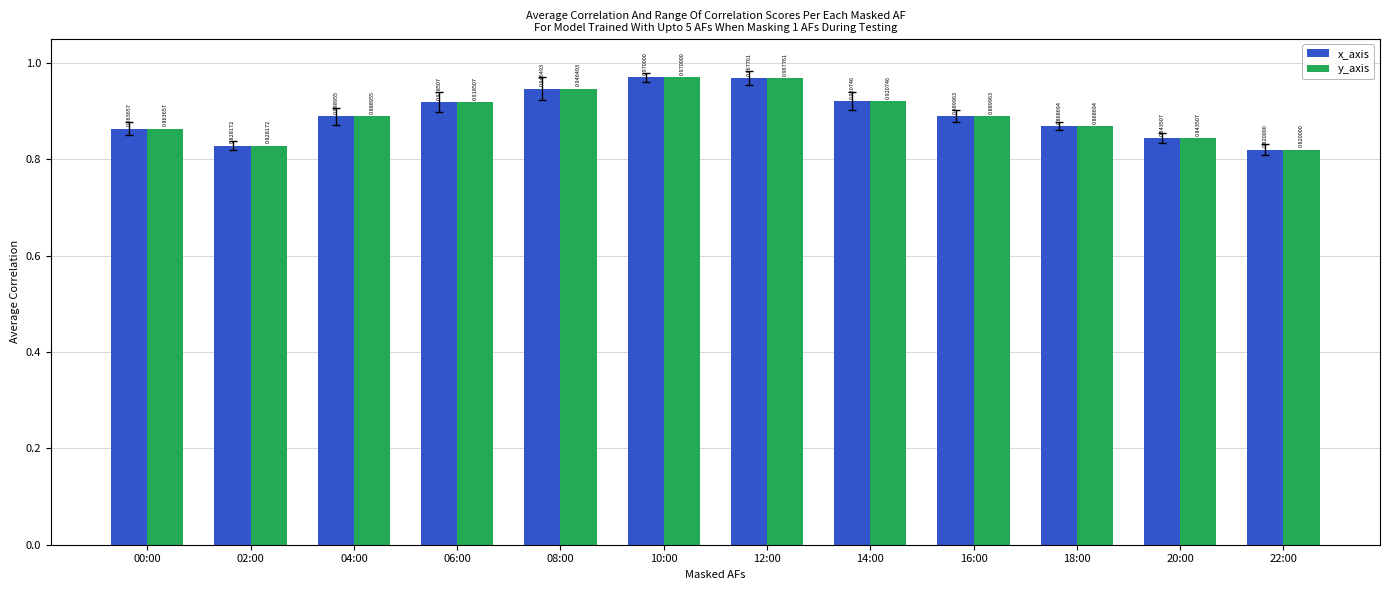

Where is y_axis nearest to the value 0?

22:00